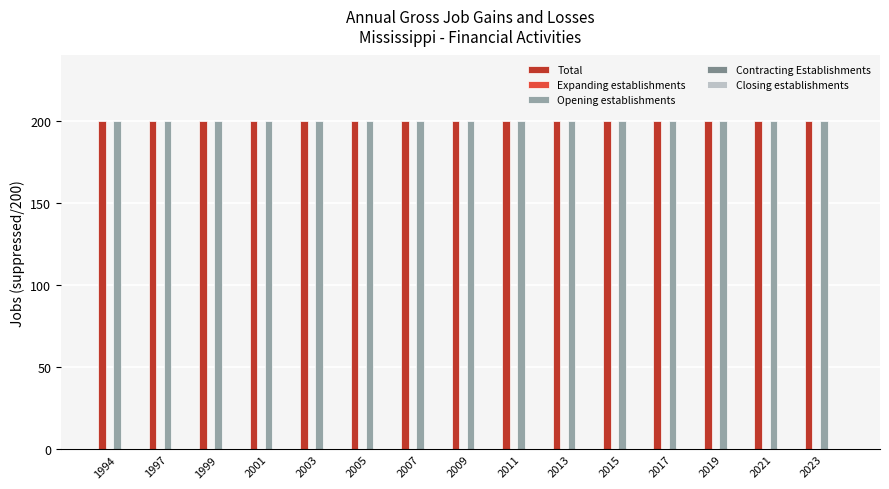

Which series changed the most between 2001 and 2021?

Total